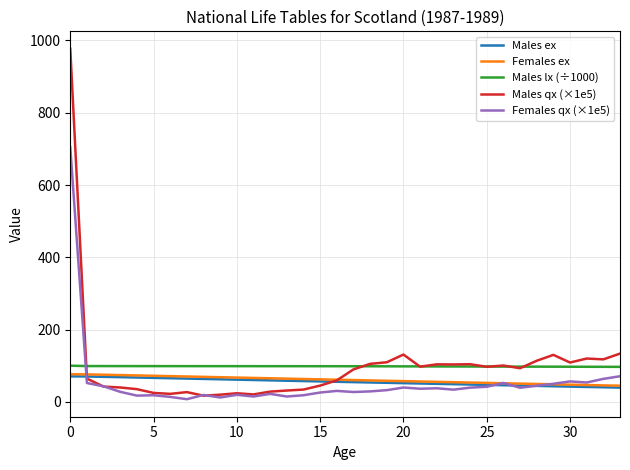

Which series has the widest spread of values?

Males qx (×1e5)